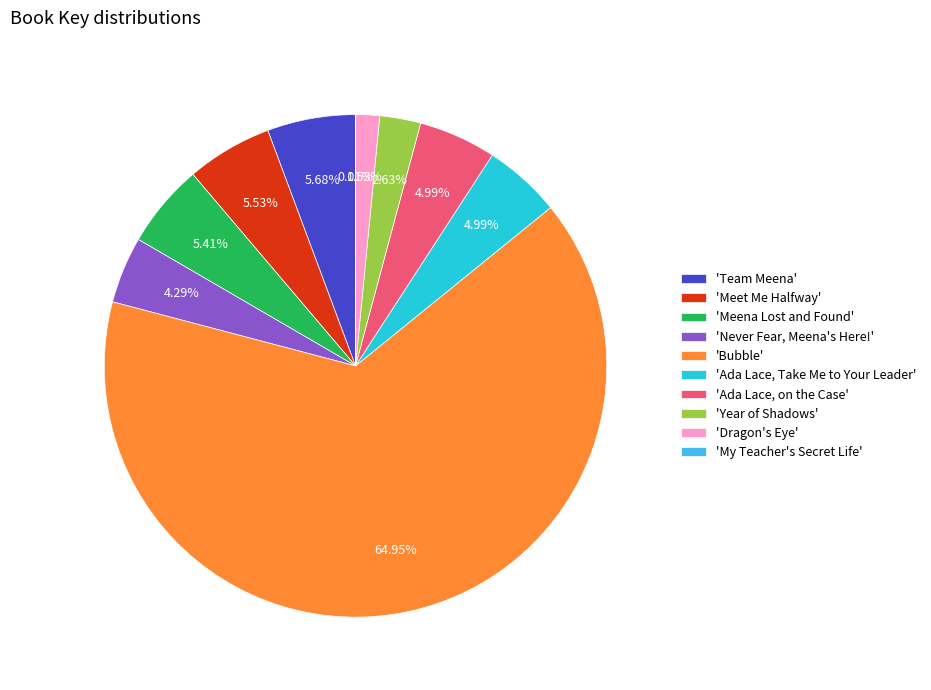

Which category accounts for the majority?

'Bubble'